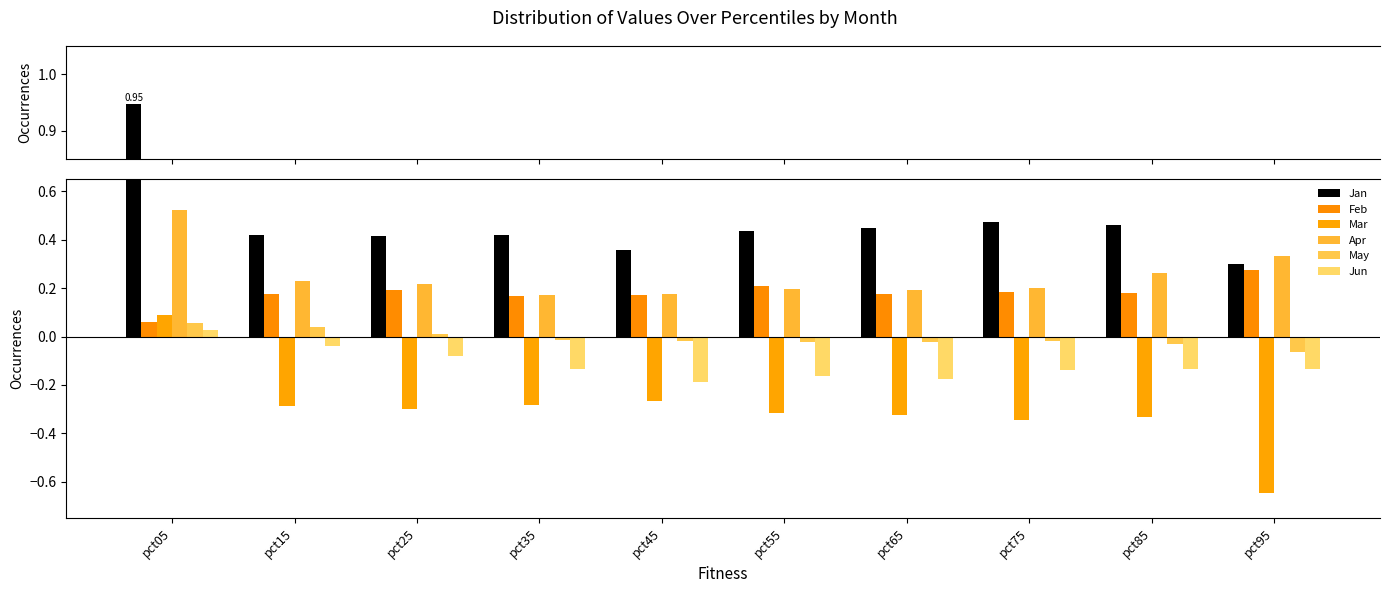

At pct75, list the series in order from smallest to largest.

Mar, Jun, May, Feb, Apr, Jan